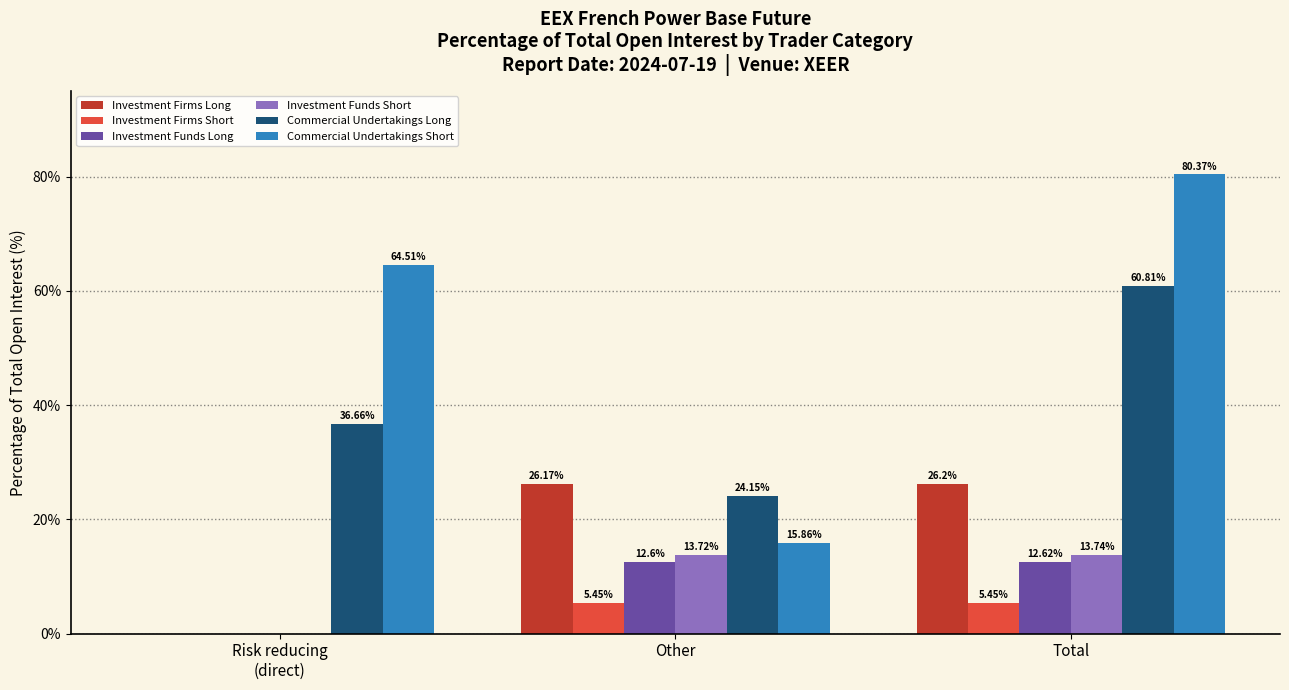

What is the total value across all series at Total?

199.2